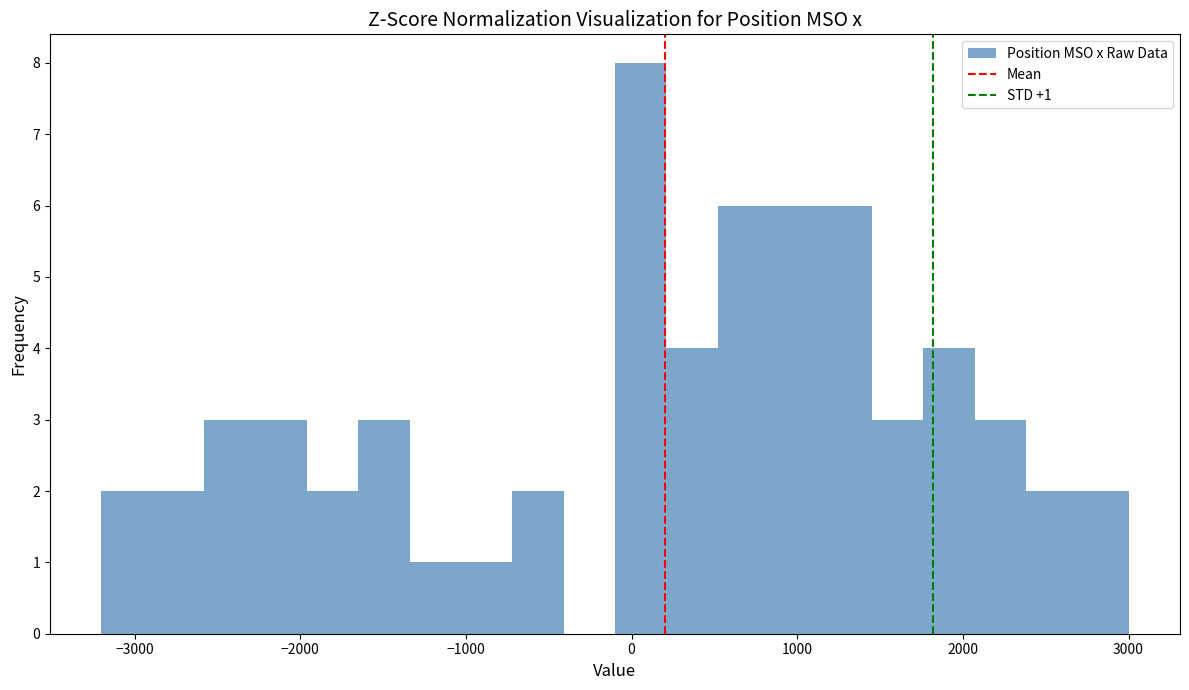

Around what value on the x-axis is the tallest bar? Give the approximate position of its centre, as read against the axis.

100